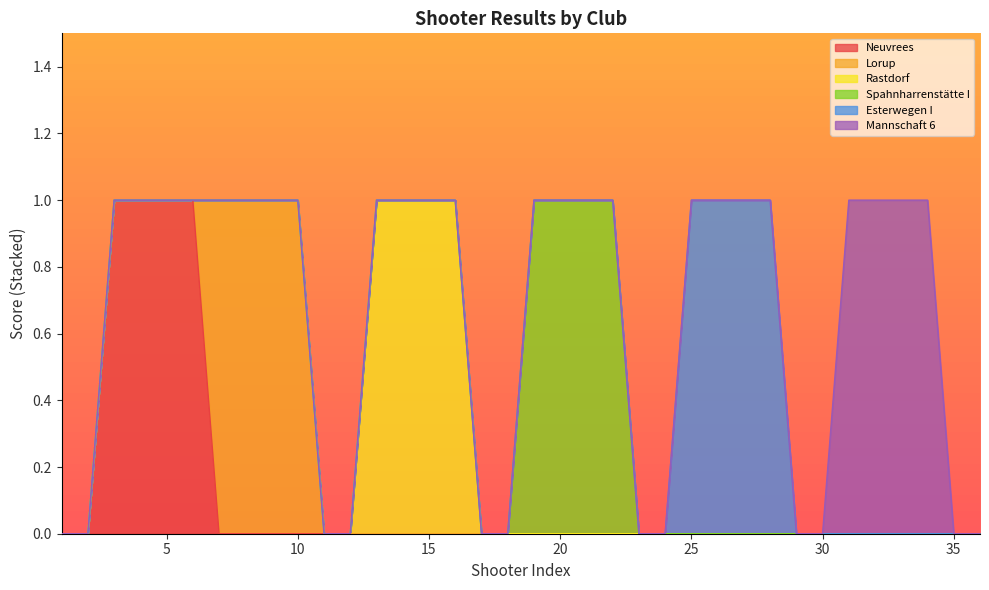

Is the value of Spahnharrenstätte I at 22 greater than the value of Neuvrees at 31?

Yes